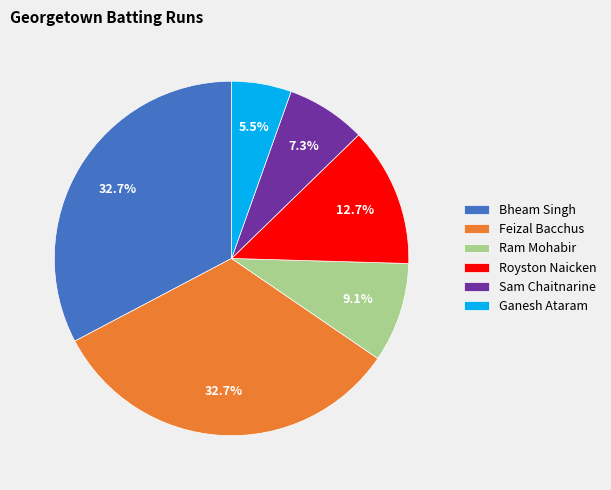

Which slice is the smallest?

Ganesh Ataram